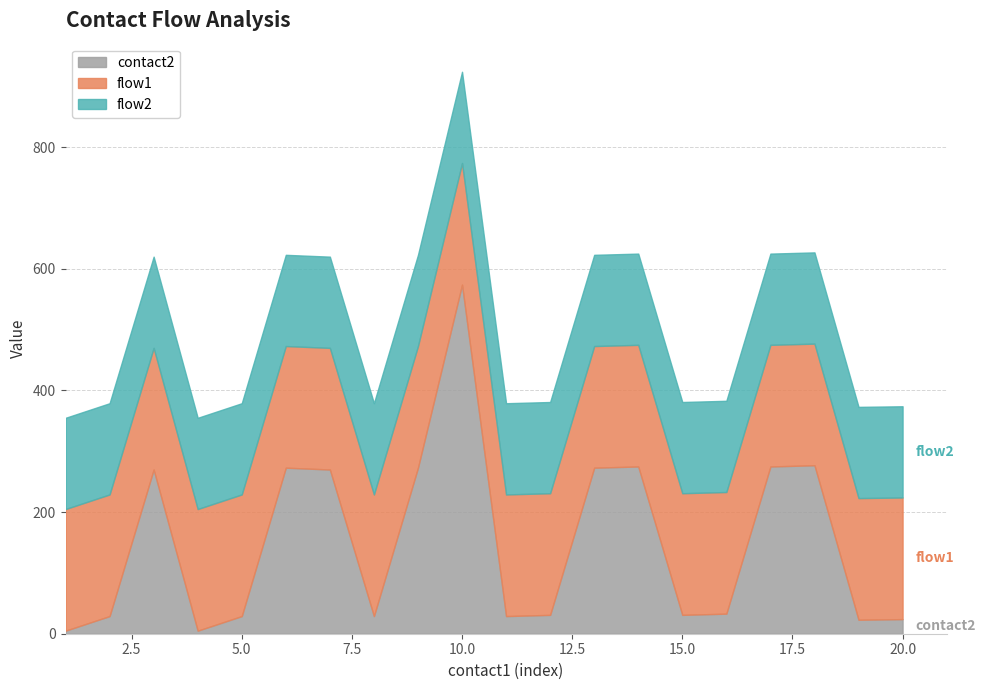

The value of contact2 at 17 is 102. True or false?

False